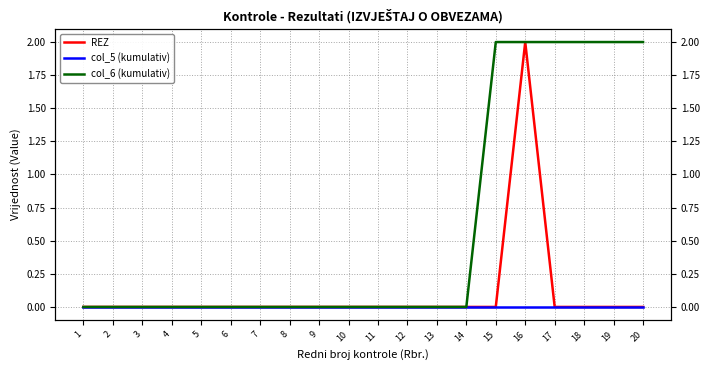

How many series are shown in this chart?

3